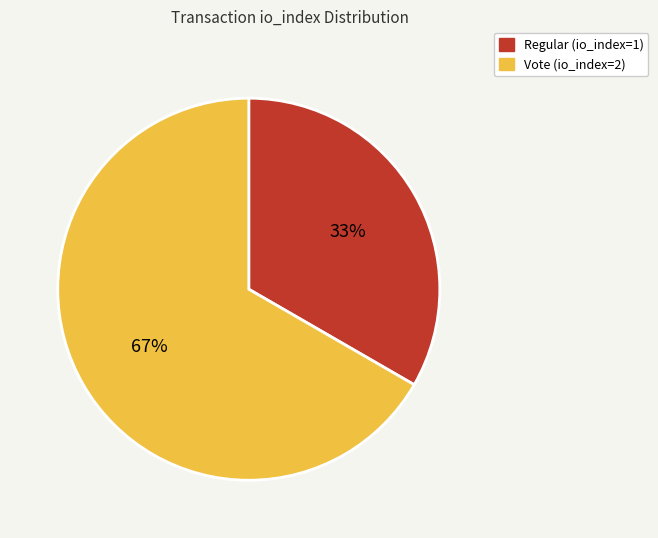

What is the largest slice in the pie chart?

Vote (io_index=2)